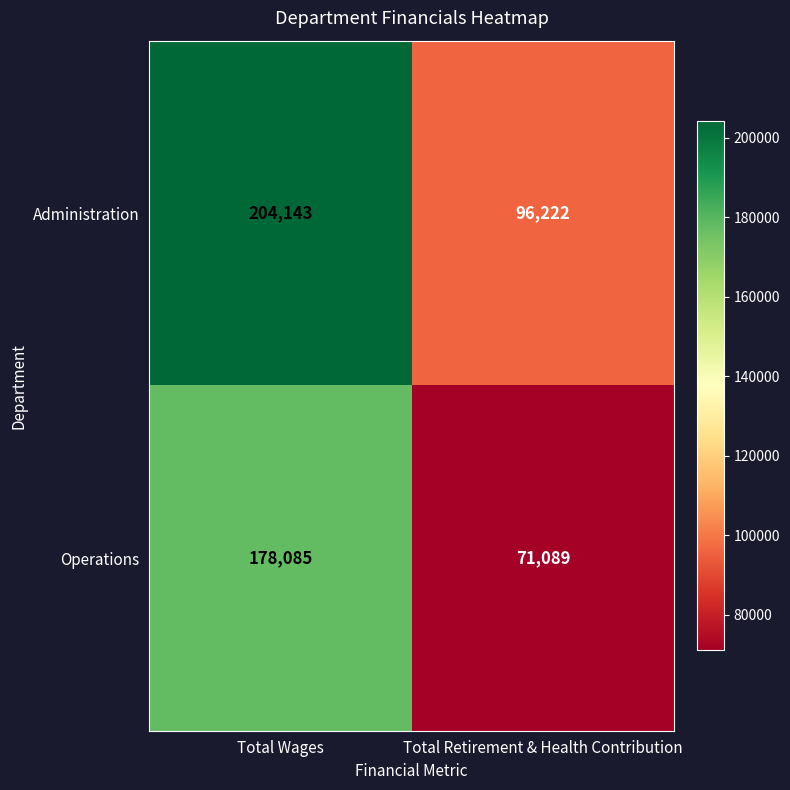

Rank the series by their average value, from lowest to highest.

Operations, Administration